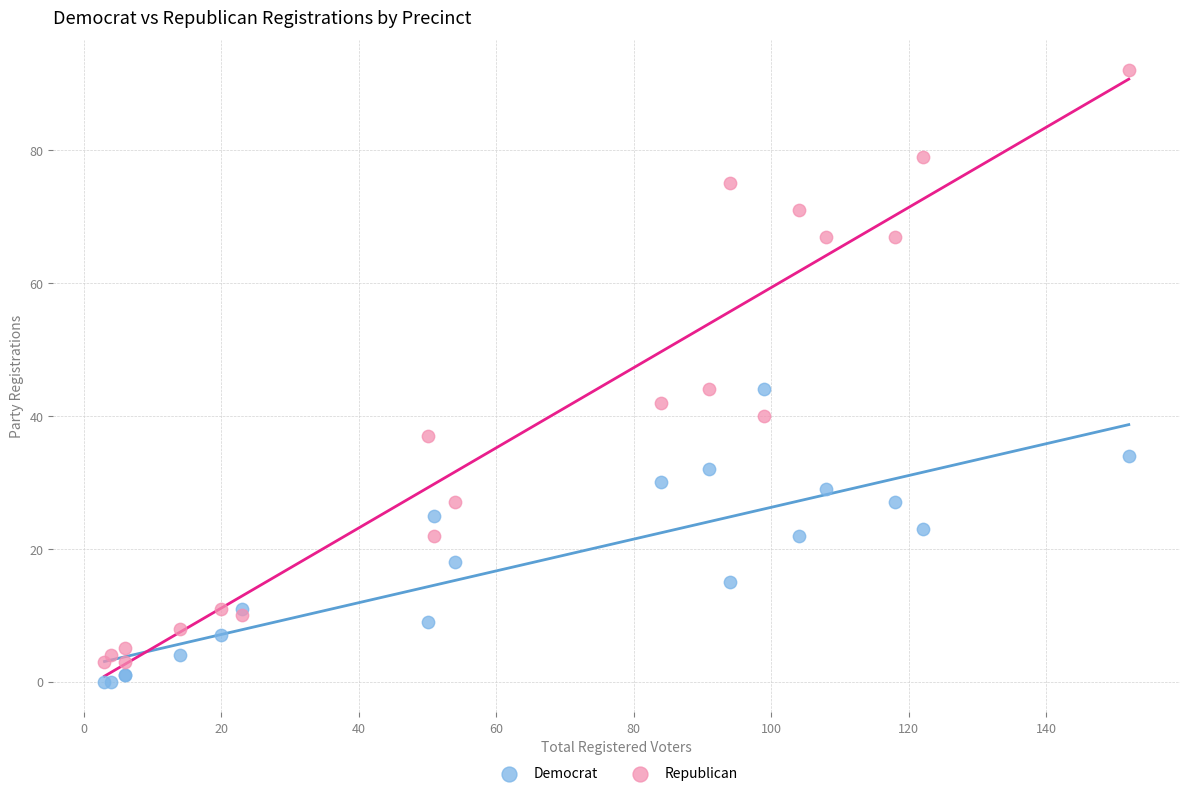

What are all the series names shown in the legend?

Democrat, Republican